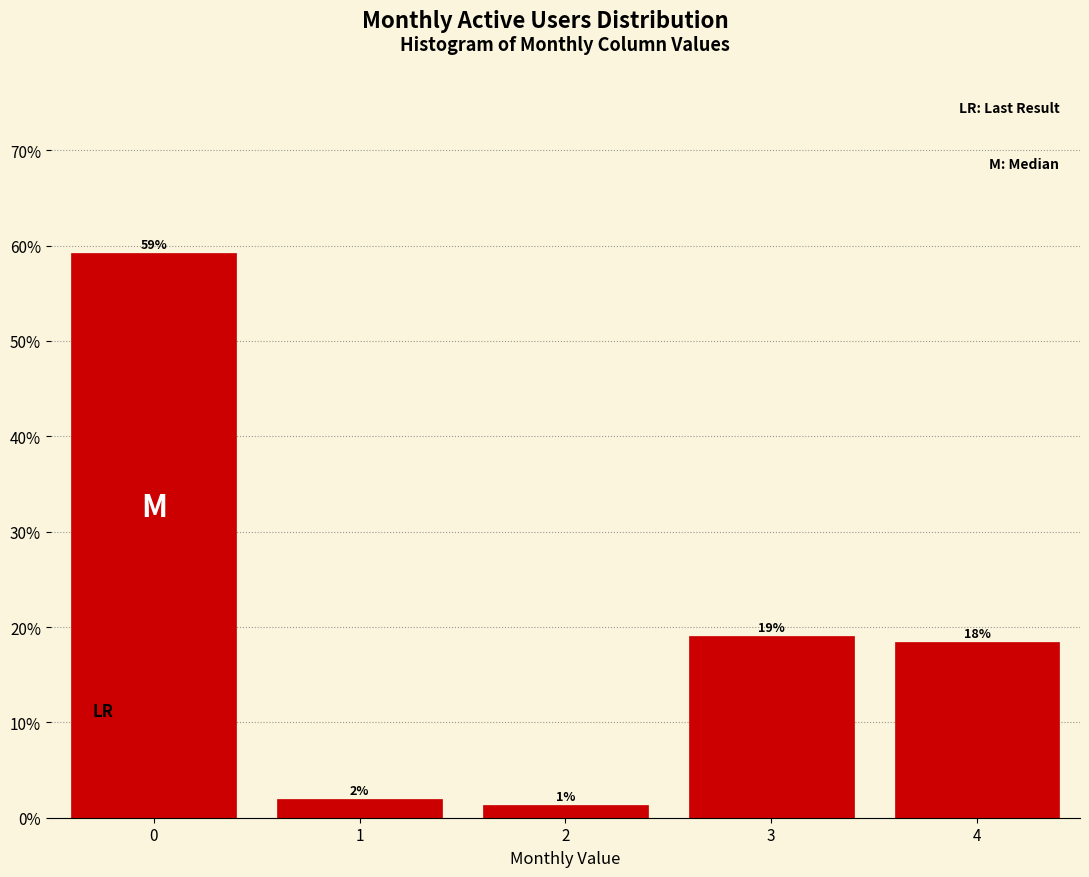

Where is the data nearest to the value 30?

3